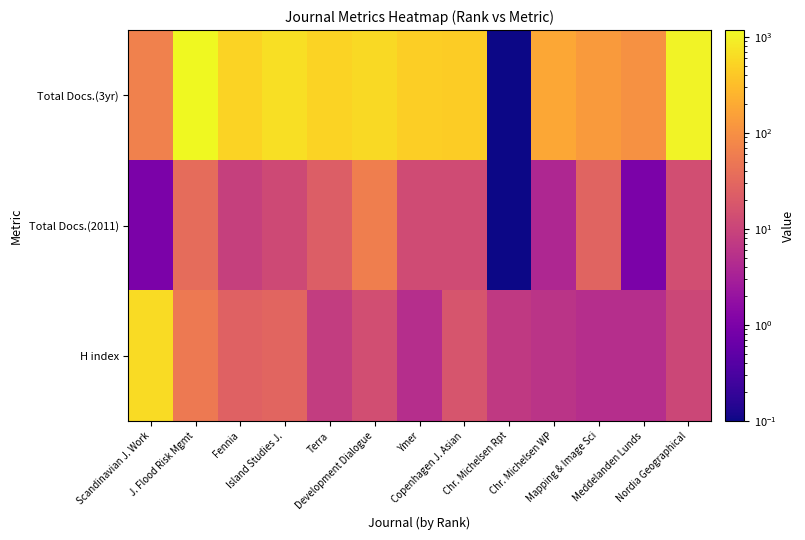

At how many categories does at least one series exceed 540?

5